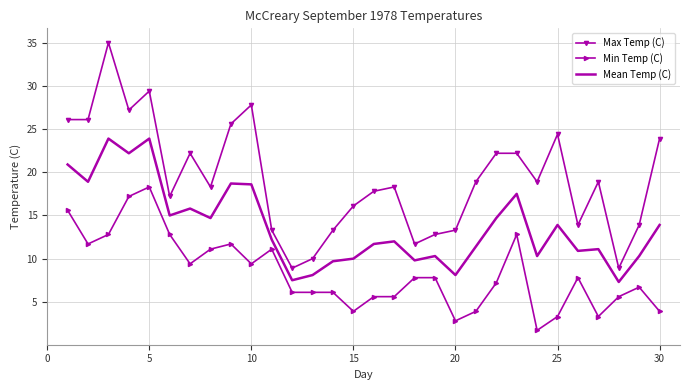

What is the difference between the maximum and minimum values in the Min Temp (C) series?

16.6